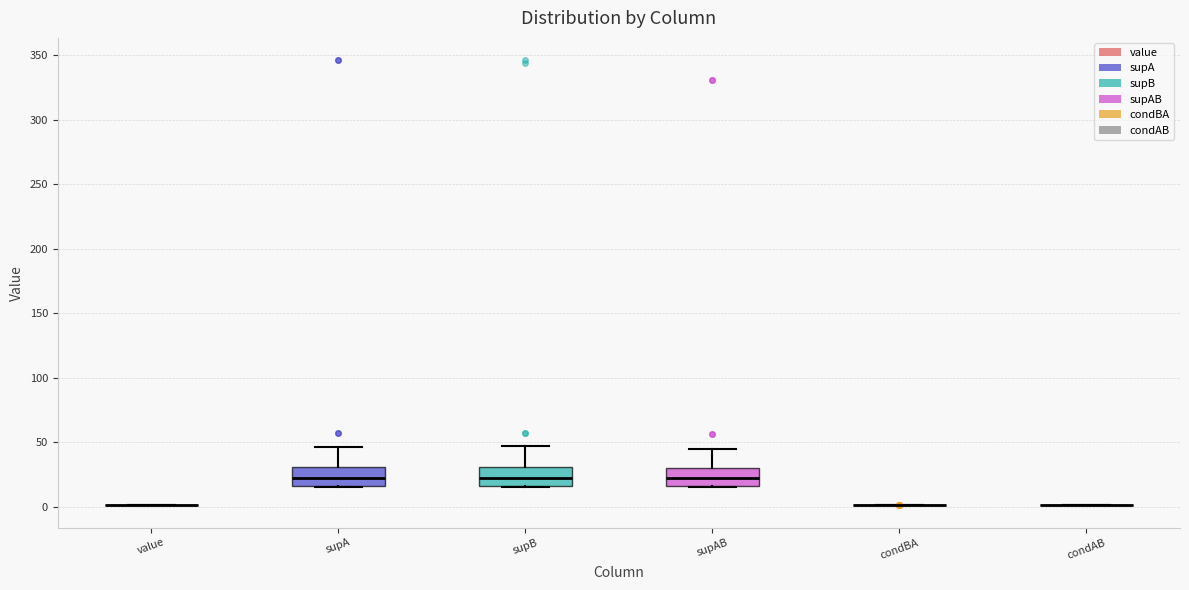

Reading left to right, read every box against the y-axis: the position of its median line, the range the box covers, and the ends of its whiskers. The values are not printed on the chart, so give them approximately, as read against the axis.

value: box collapsed to a line at 0, whiskers 0 to 0
supA: median 20, box 15 to 30, whiskers 15 to 45
supB: median 20, box 15 to 30, whiskers 15 to 45
supAB: median 20, box 15 to 30, whiskers 15 to 45
condBA: box collapsed to a line at 0, whiskers 0 to 0
condAB: box collapsed to a line at 0, whiskers 0 to 0